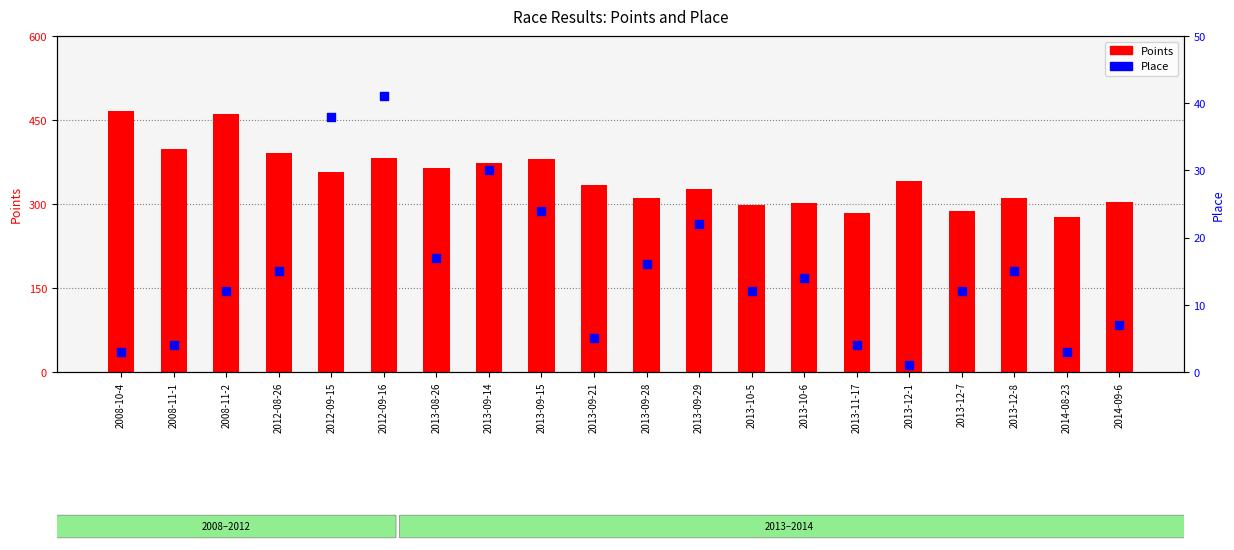

At how many categories does at least one series exceed 426?

2